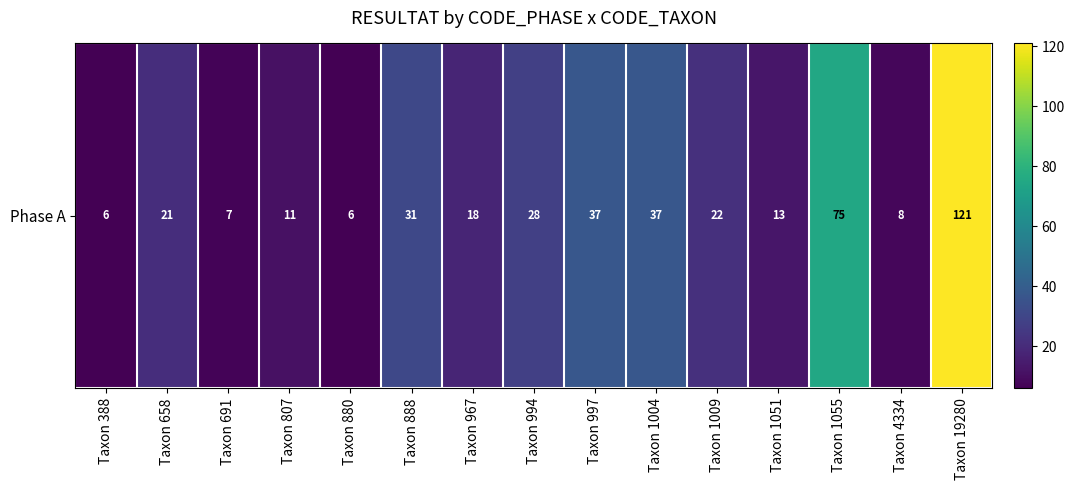

List the labels in order of value, smallest first.

Taxon 388, Taxon 880, Taxon 691, Taxon 4334, Taxon 807, Taxon 1051, Taxon 967, Taxon 658, Taxon 1009, Taxon 994, Taxon 888, Taxon 997, Taxon 1004, Taxon 1055, Taxon 19280